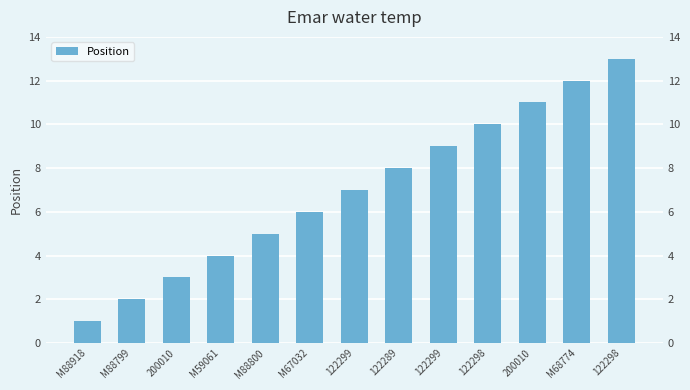

List the labels in order of value, largest first.

122298, M68774, 200010, 122298, 122299, 122289, 122299, M67032, M88800, M59061, 200010, M88799, M88918